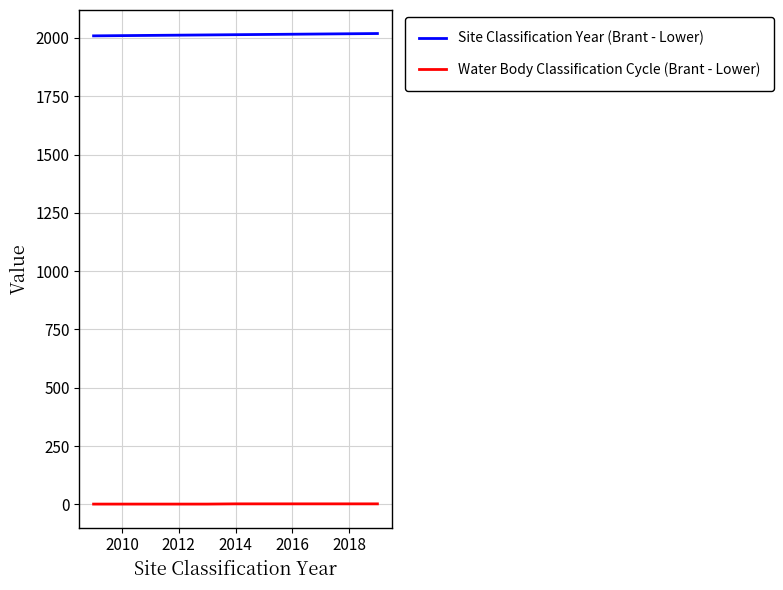

Rank the series by their maximum value, from lowest to highest.

Water Body Classification Cycle (Brant - Lower), Site Classification Year (Brant - Lower)